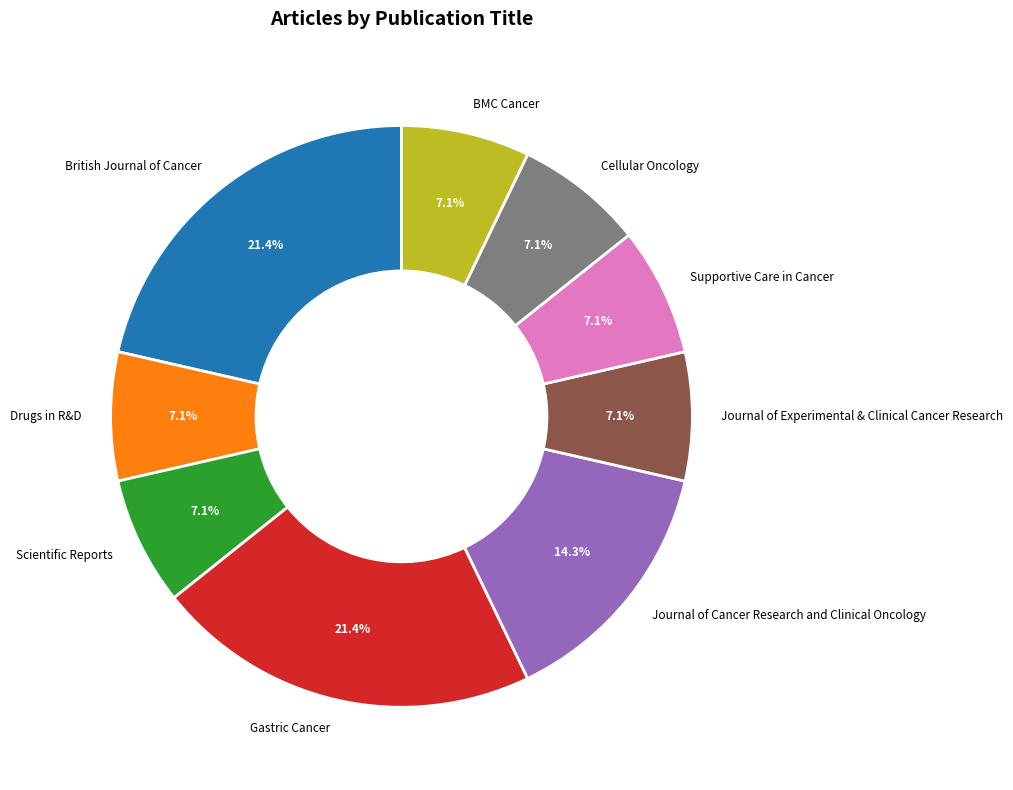

How many slices are in this pie chart?

9